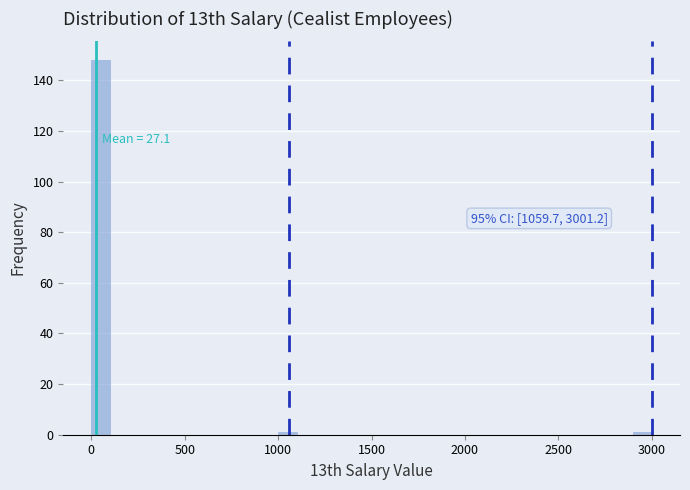

Read against the x-axis, roughly where is the centre of the tallest bar?

50